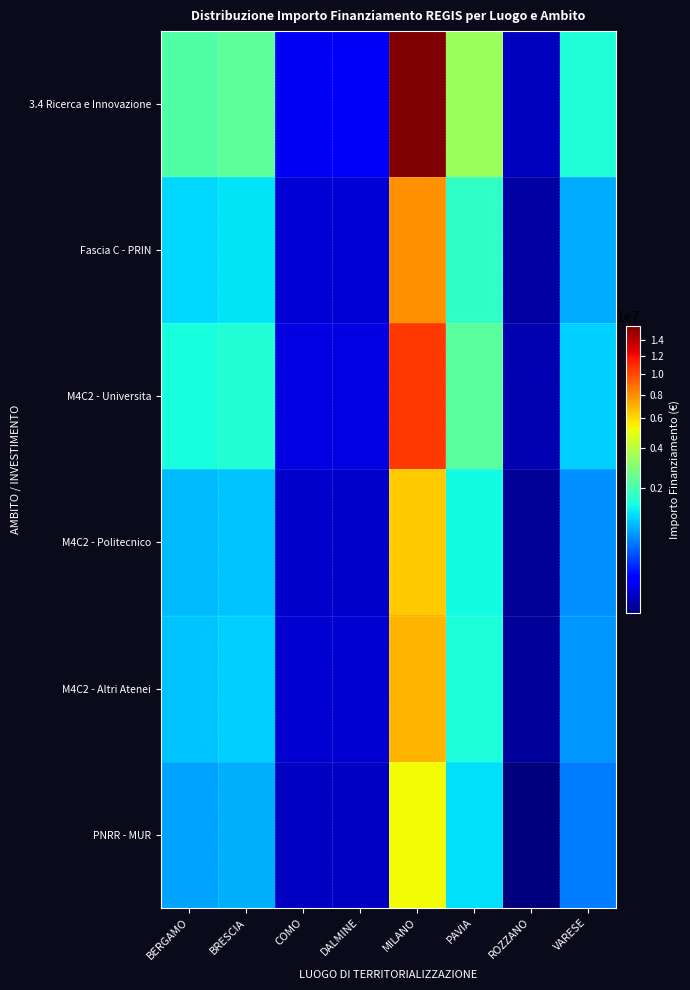

Which category has the highest value across all series?

MILANO